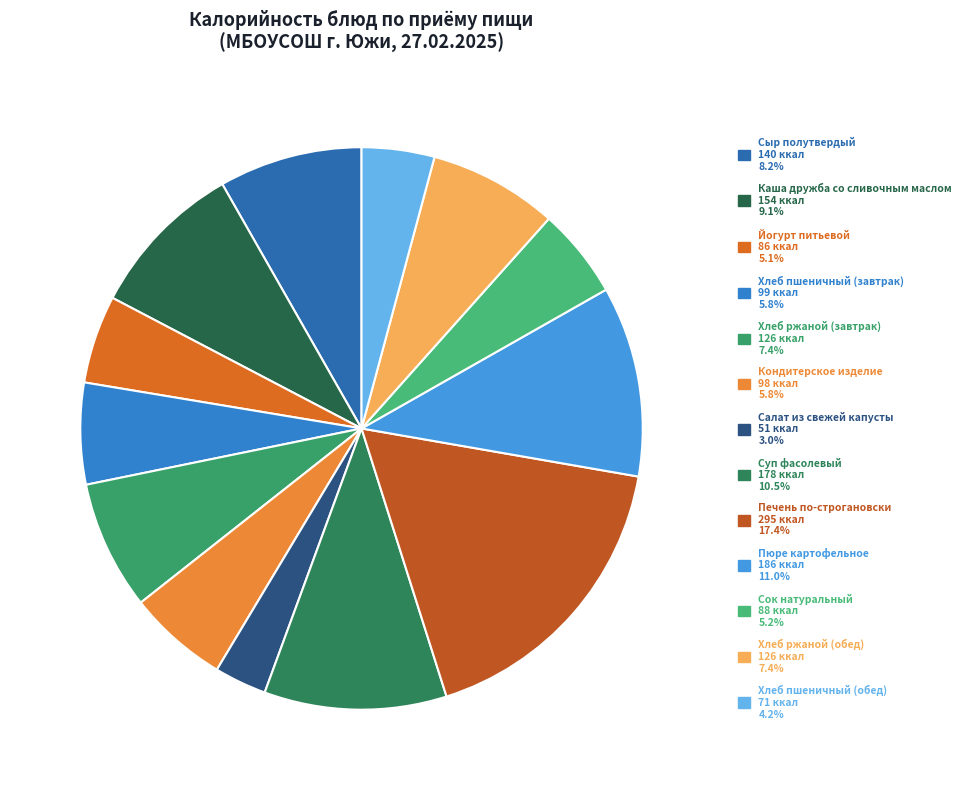

To the nearest percent, what is the difference between the Хлеб пшеничный (обед) and Хлеб ржаной (завтрак) slice percentages?

3%